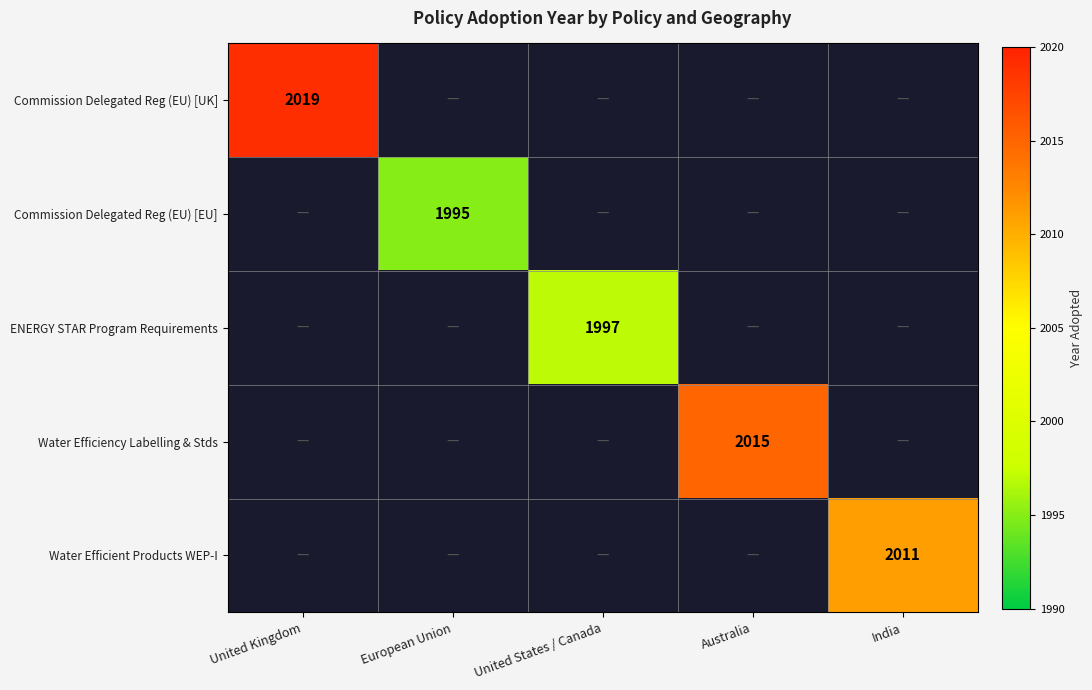

Count the number of data series in this chart.

5